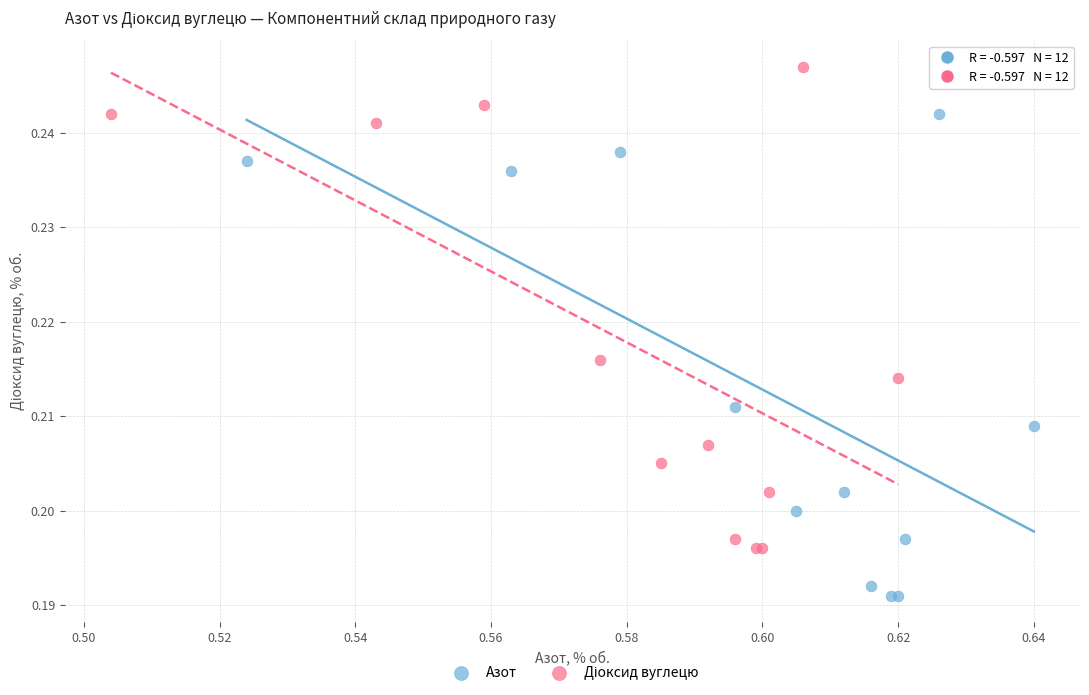

Which series contains the lowest Y value?

Азот